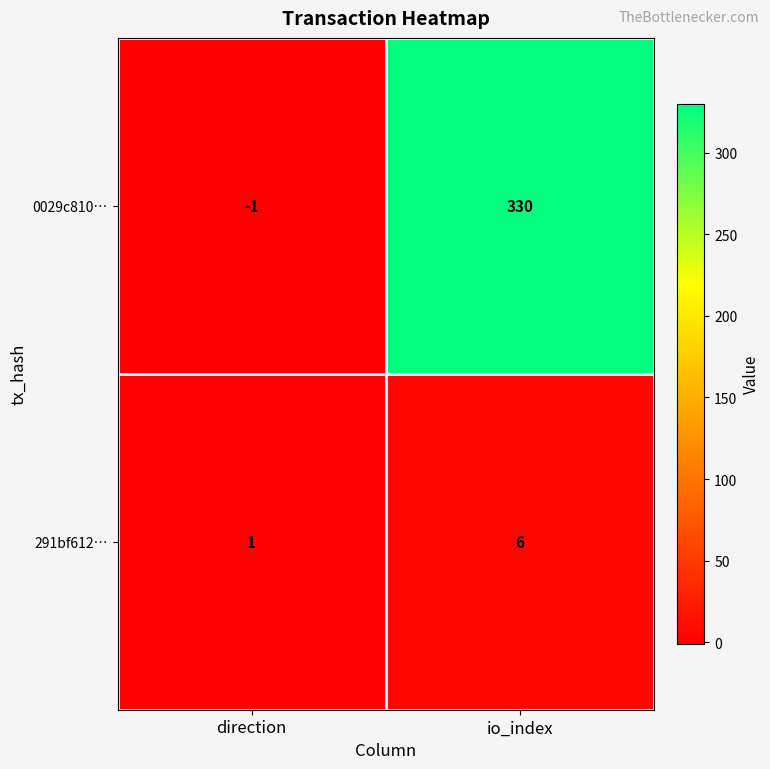

How many data points does each series have?

2